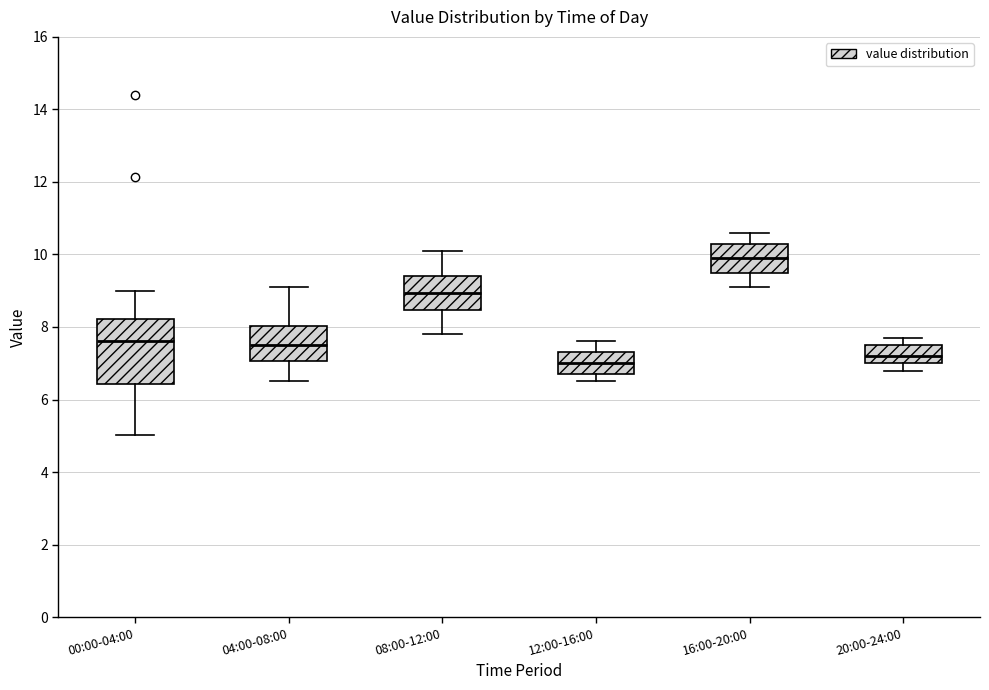

Reading left to right, read every box against the y-axis: the position of its median line, the range the box covers, and the ends of its whiskers. The values are not printed on the chart, so give them approximately, as read against the axis.

00:00-04:00: median 7.6, box 6.4 to 8.2, whiskers 5.0 to 9.0
04:00-08:00: median 7.6, box 7.0 to 8.0, whiskers 6.6 to 9.2
08:00-12:00: median 9.0, box 8.4 to 9.4, whiskers 7.8 to 10.2
12:00-16:00: median 7.0, box 6.8 to 7.4, whiskers 6.6 to 7.6
16:00-20:00: median 10.0, box 9.6 to 10.4, whiskers 9.2 to 10.6
20:00-24:00: median 7.2, box 7.0 to 7.6, whiskers 6.8 to 7.8